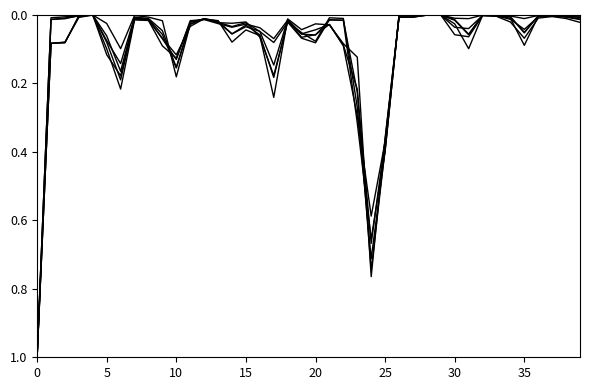

What is the label of the 14th point from the right?

26